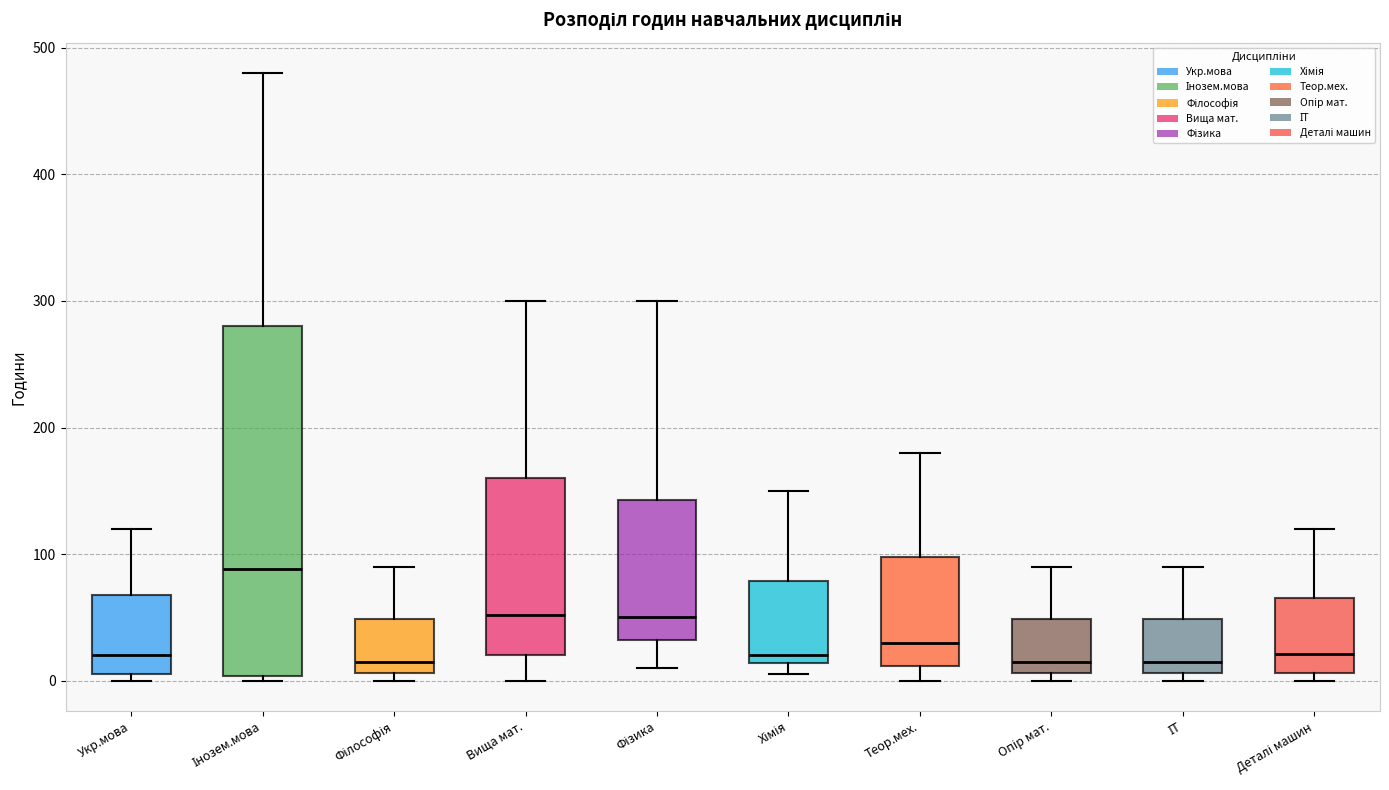

Where is the lower edge of the box for Укр.мова on the y-axis? The values are not printed on the chart, so give them approximately, as read against the axis.

10